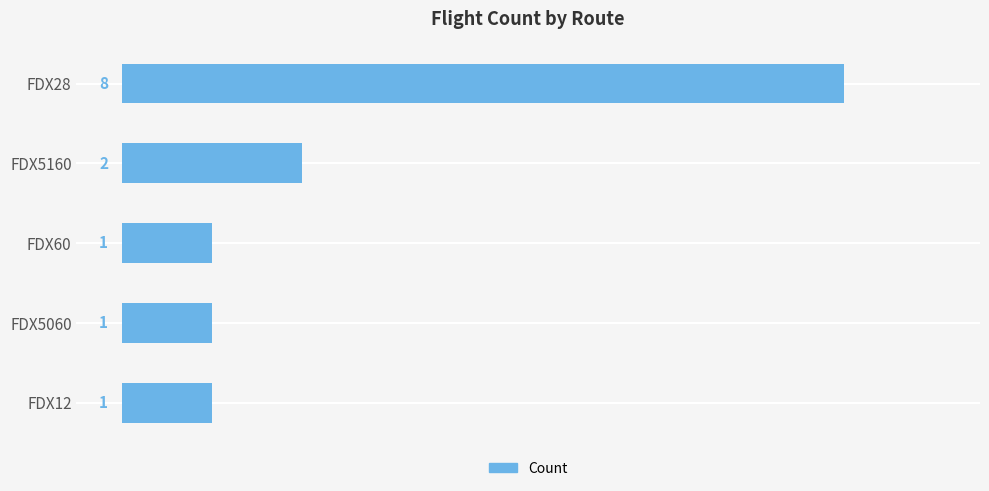

What is the label of the 5th bar from the bottom?

FDX28